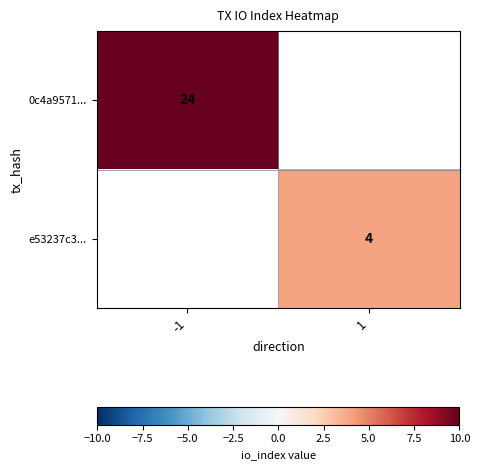

Is the value of 0c4a9571... at -1 greater than the value of e53237c3... at 1?

Yes